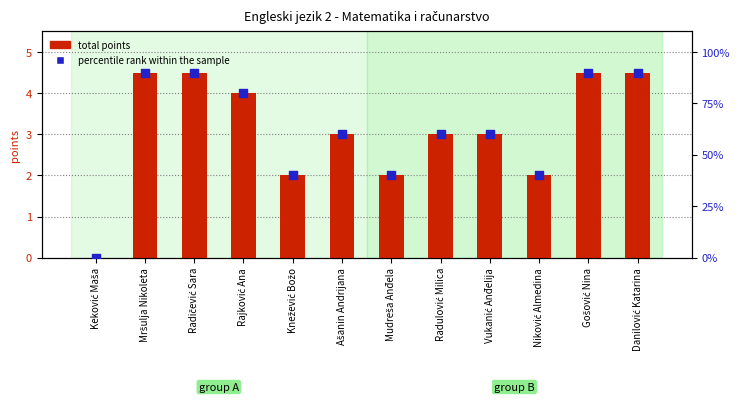

Which series has the largest Y range (max minus min)?

percentile rank within the sample